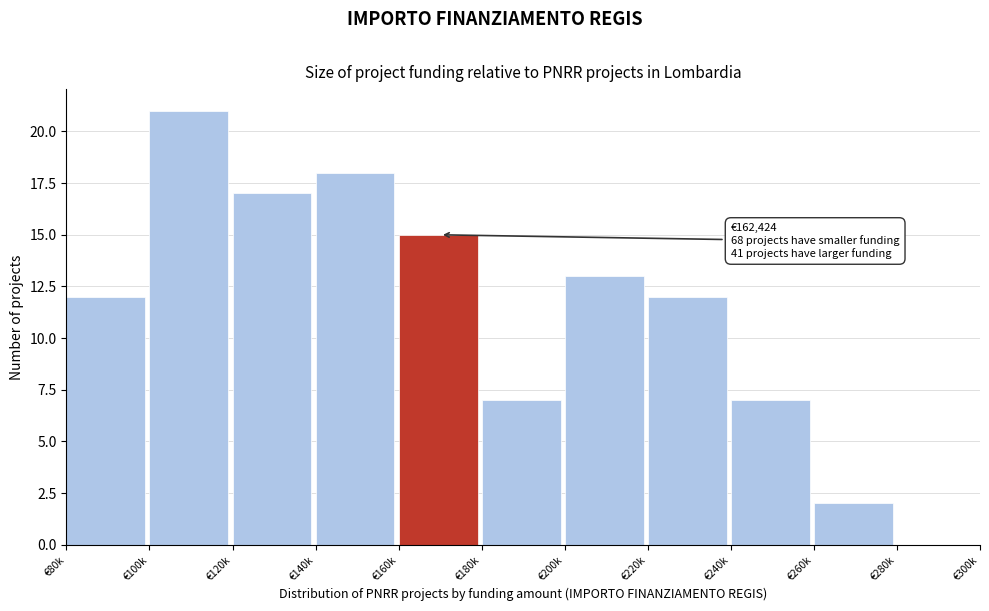

What is the sum of the values at €80k and €140k?

30